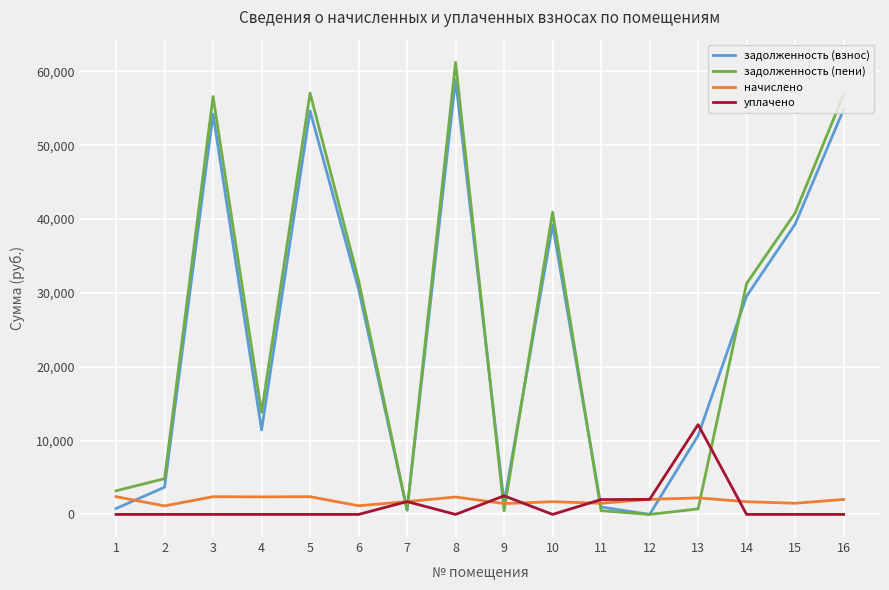

The value of задолженность (пени) at 6 is 31693.4. True or false?

True